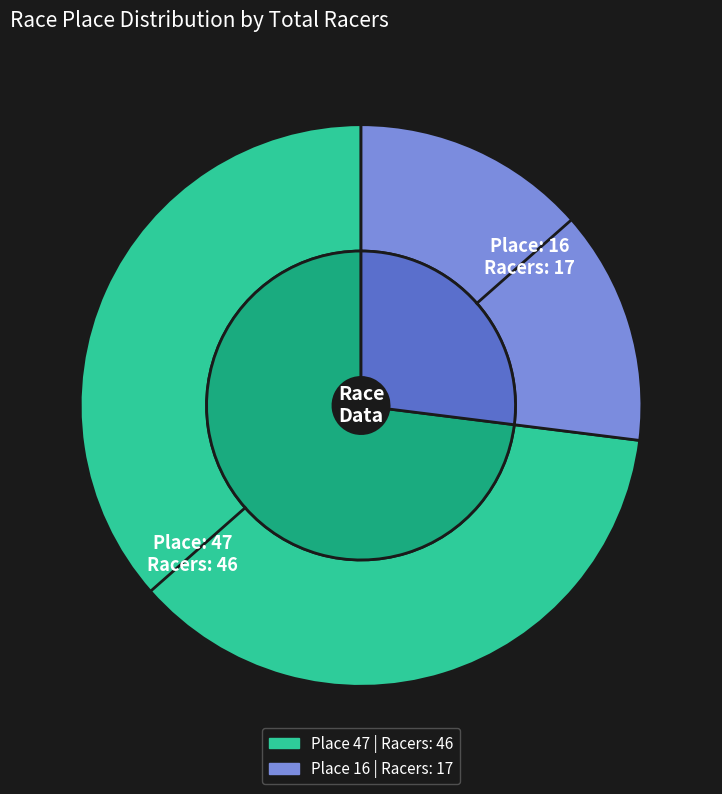

How many slices are in this pie chart?

2